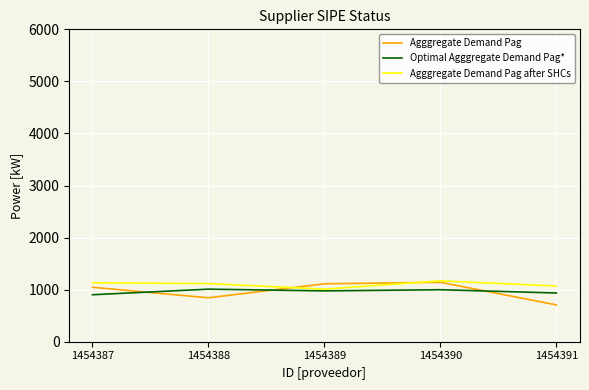

Is the value of Agggregate Demand Pag at 1454388 greater than the value of Optimal Agggregate Demand Pag* at 1454390?

No